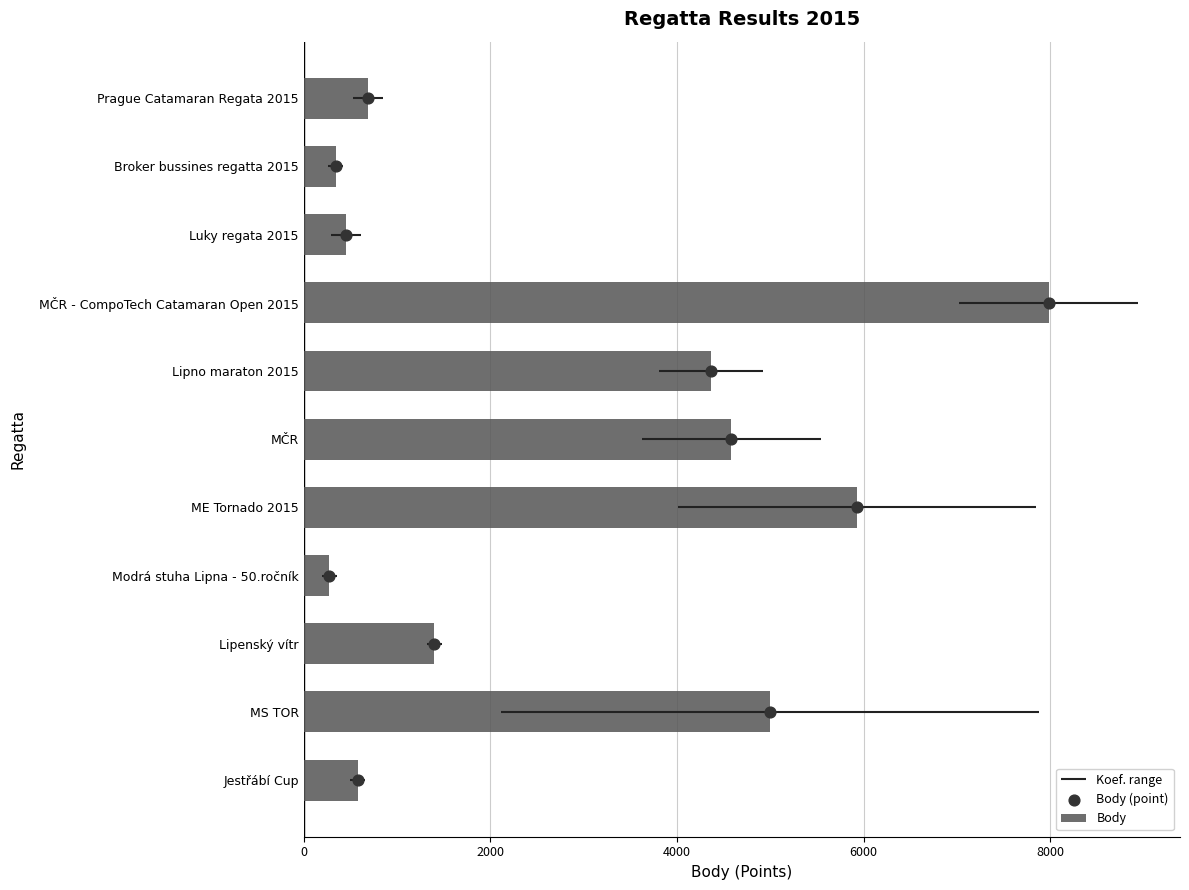

Is it true that Body equals 1402 at Lipenský vítr?

True